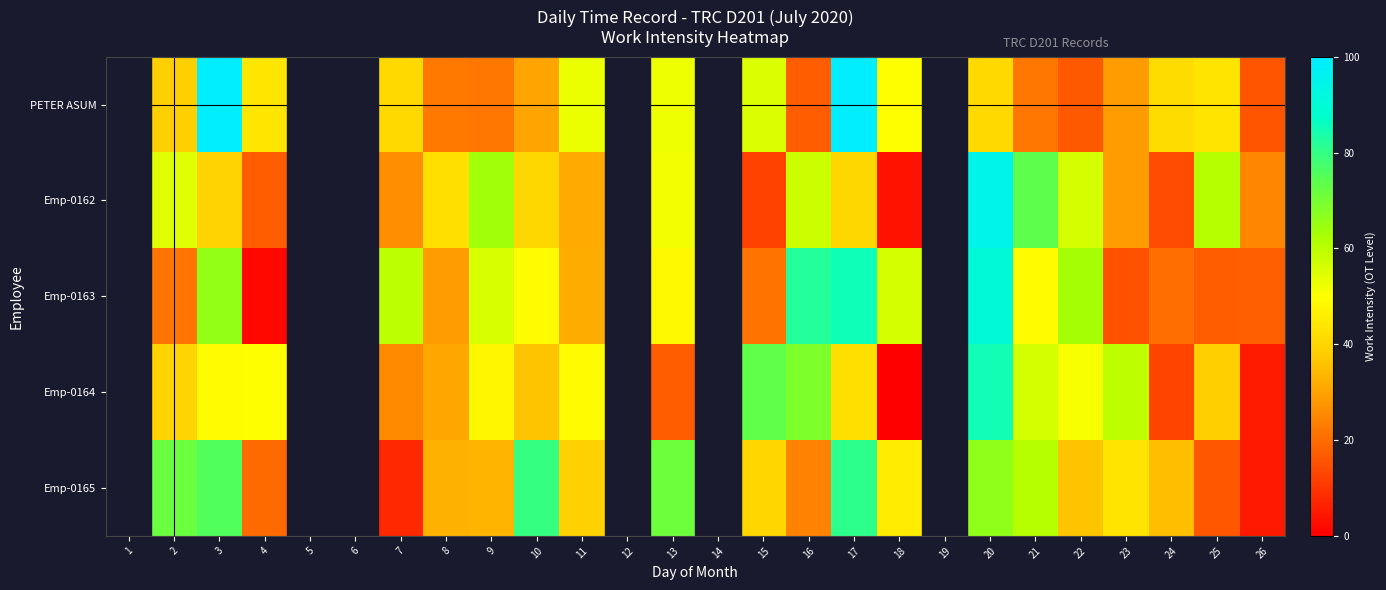

What is the greatest value displayed?

100.0